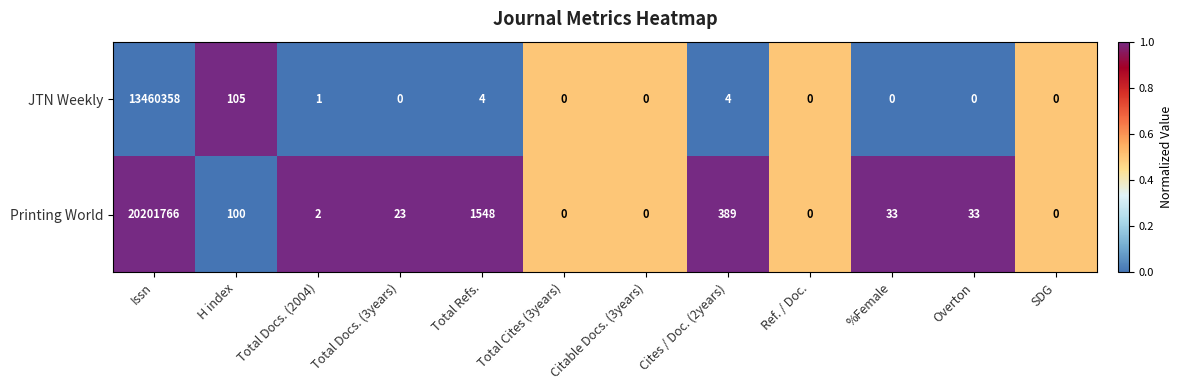

What is the spread (max minus min) of values at Overton?

33